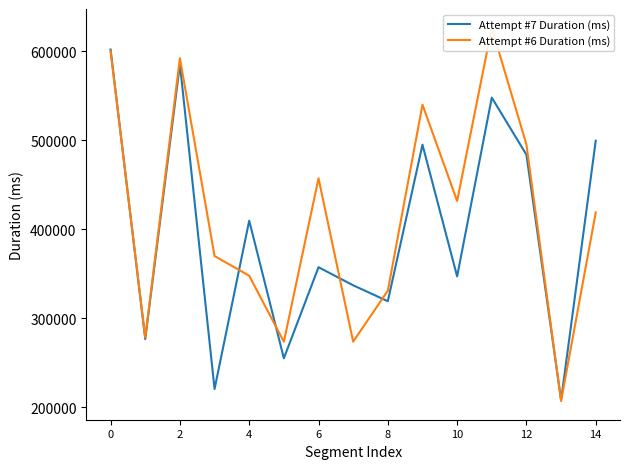

How many times do Attempt #7 Duration (ms) and Attempt #6 Duration (ms) cross each other?

6